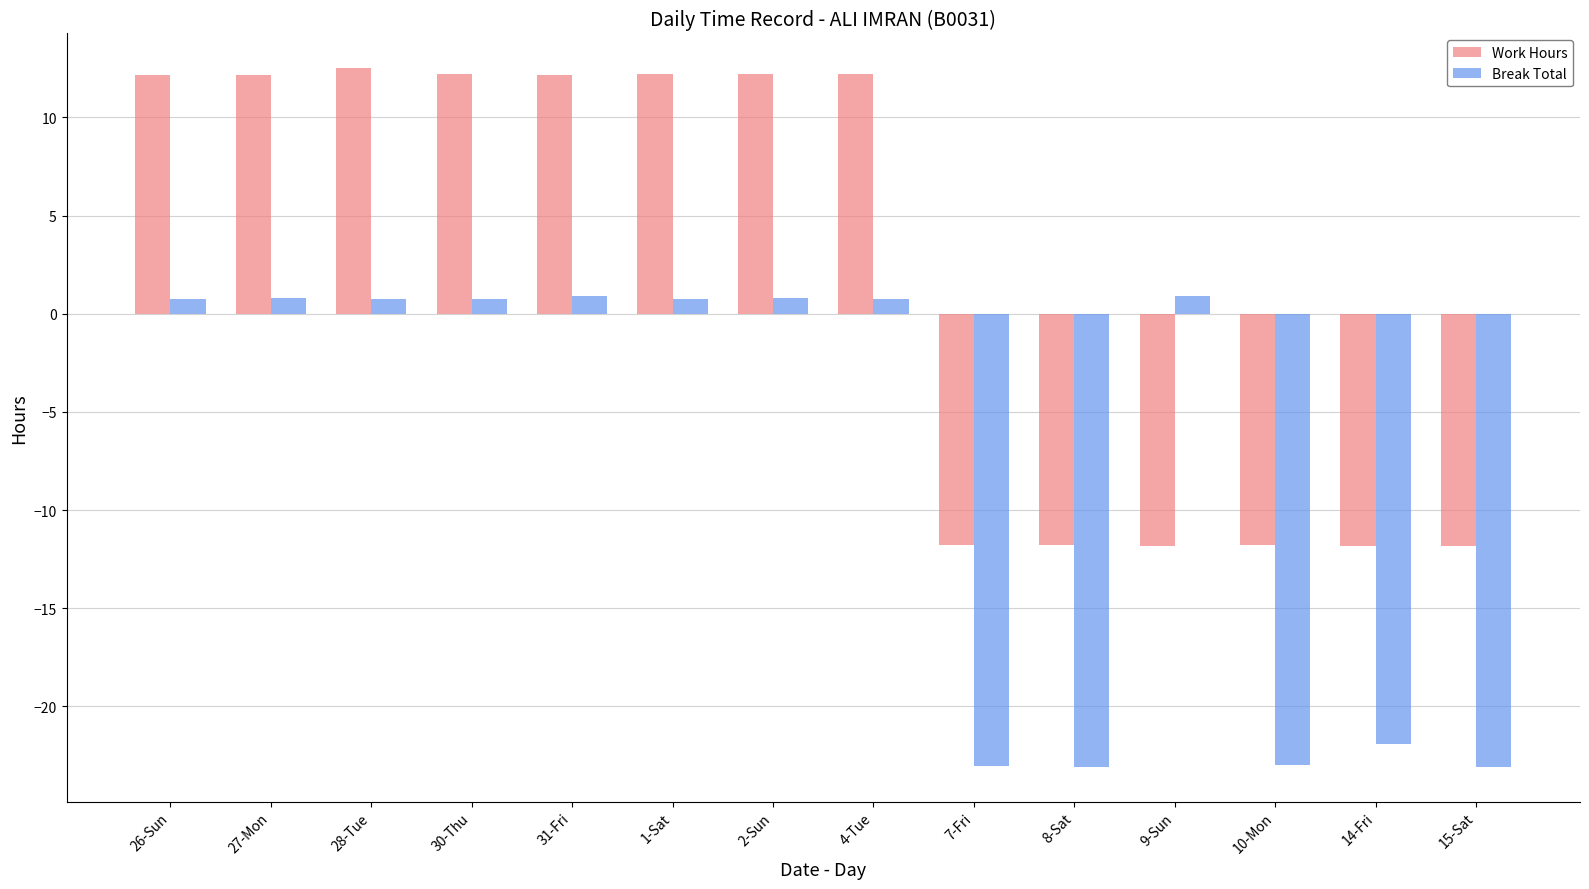

What is the lowest value of the Break Total series?

-23.1